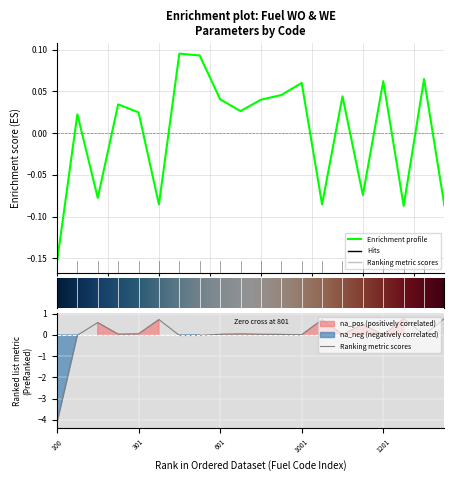

At which category does WO MJ/kg reach its first local peak?

101